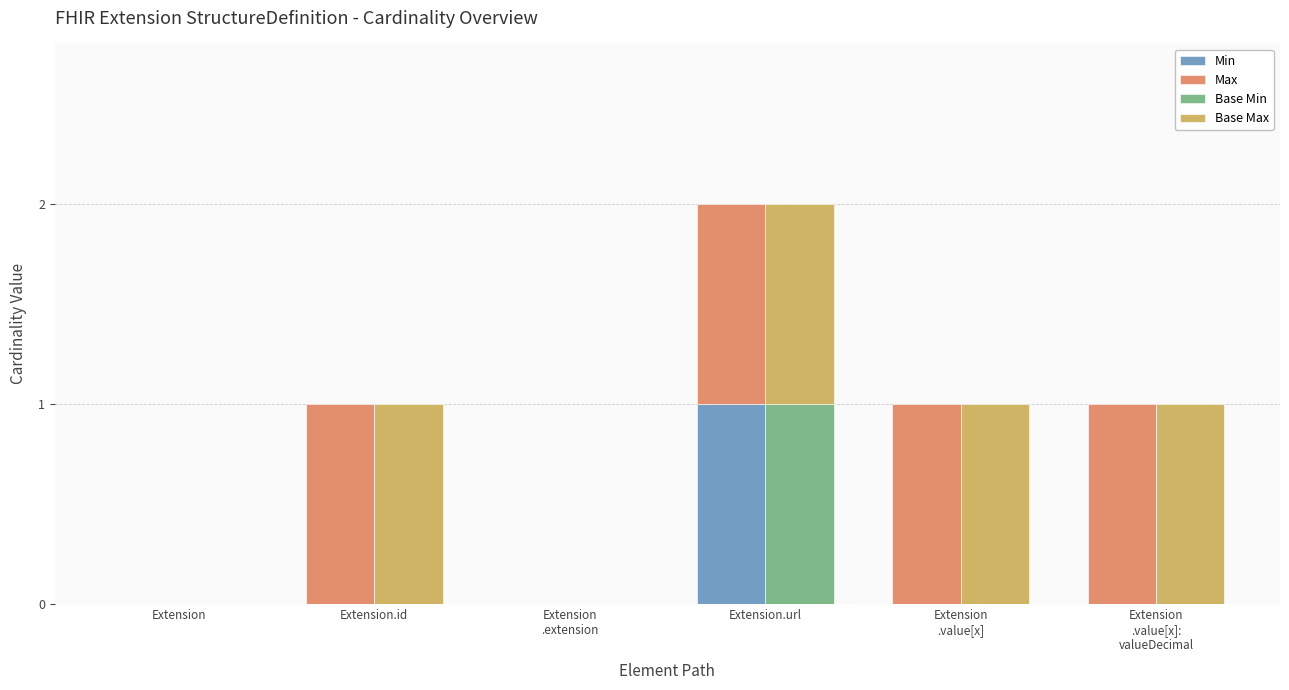

What is the label of the 2nd bar from the right?

Extension
.value[x]